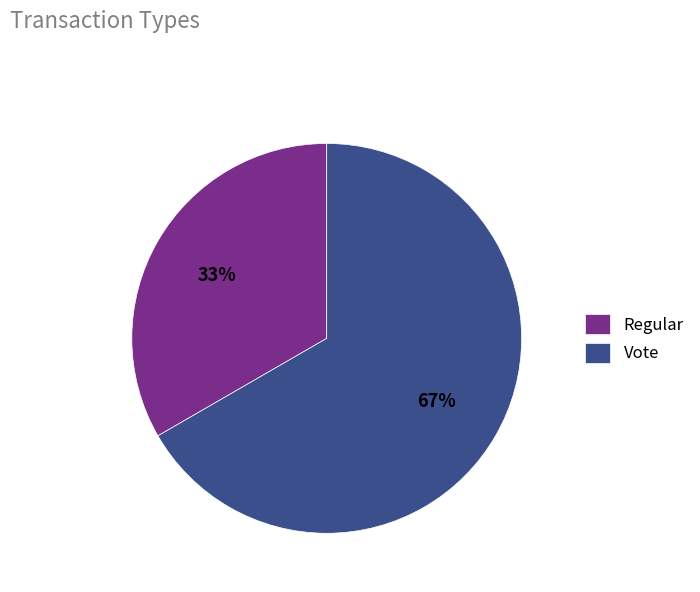

Rank the categories by value from lowest to highest.

Regular, Vote